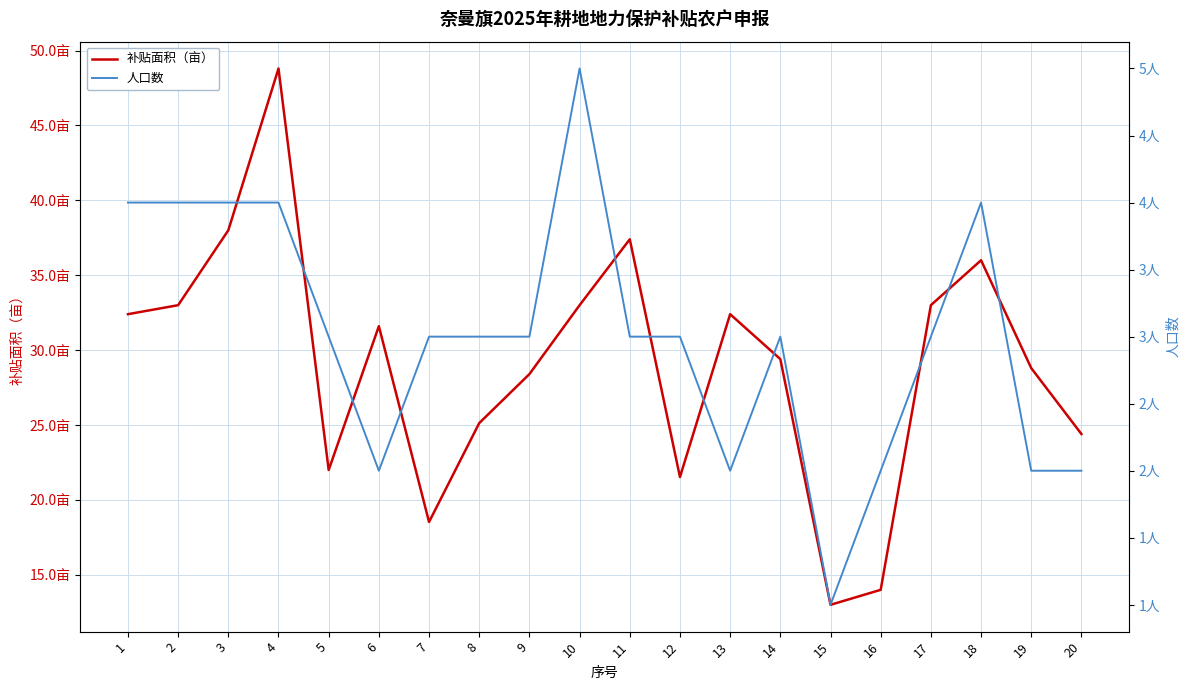

What is the difference between the maximum and minimum values in the 人口数 series?

4.0